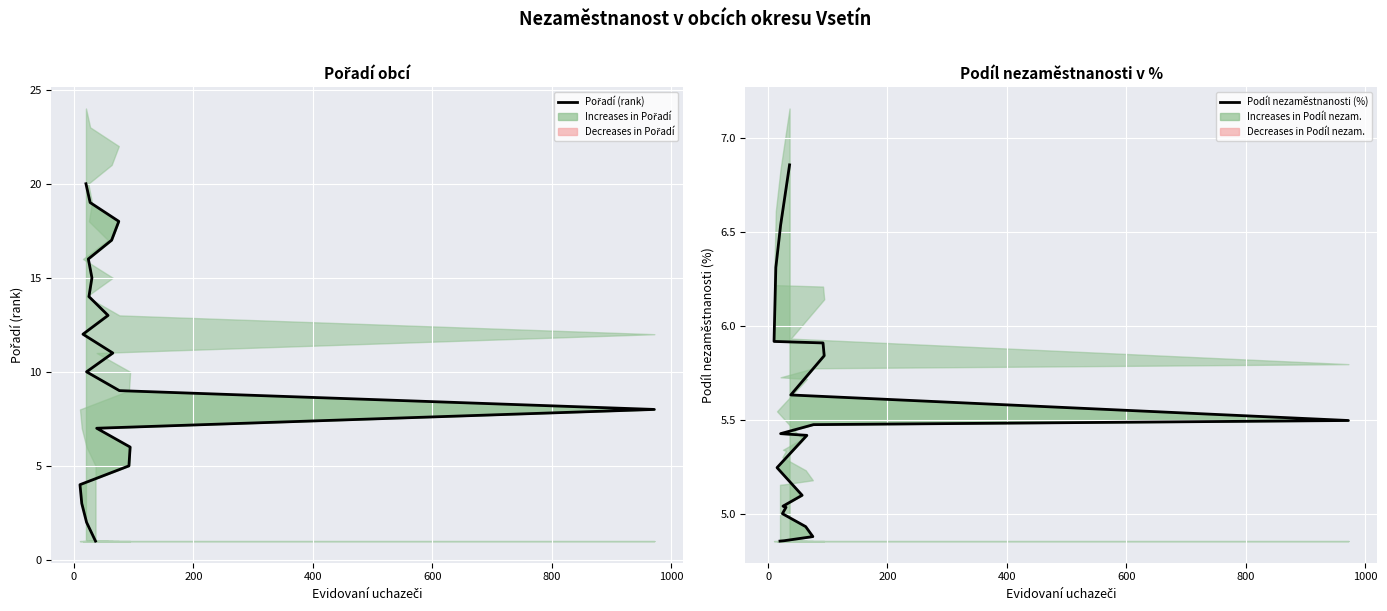

At how many categories does at least one series exceed 11?

9